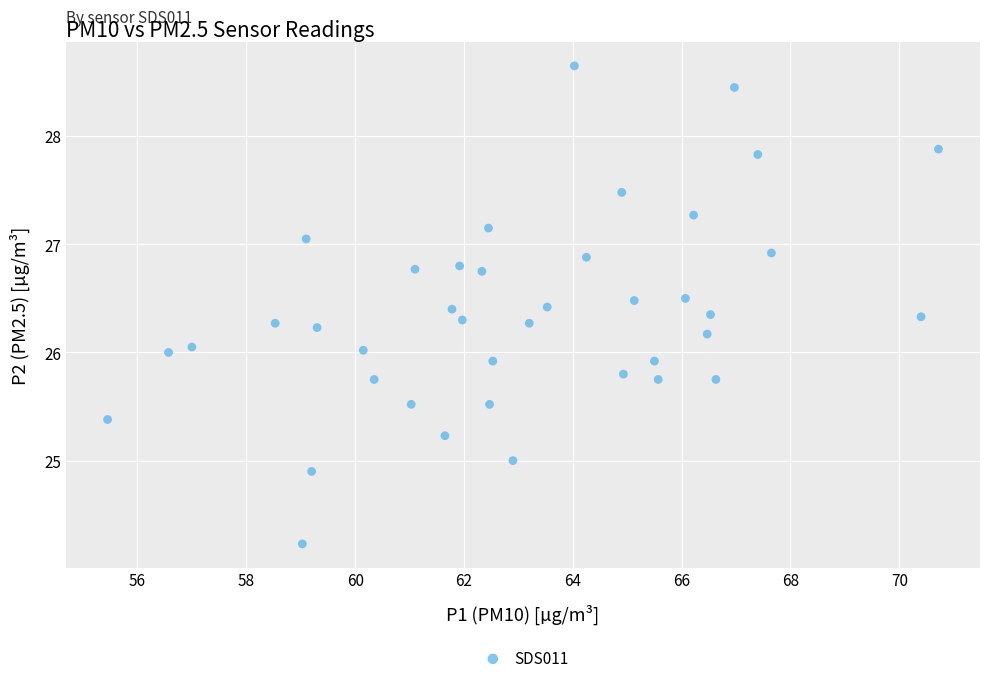

What is the range of Y values (max minus min)?

4.4